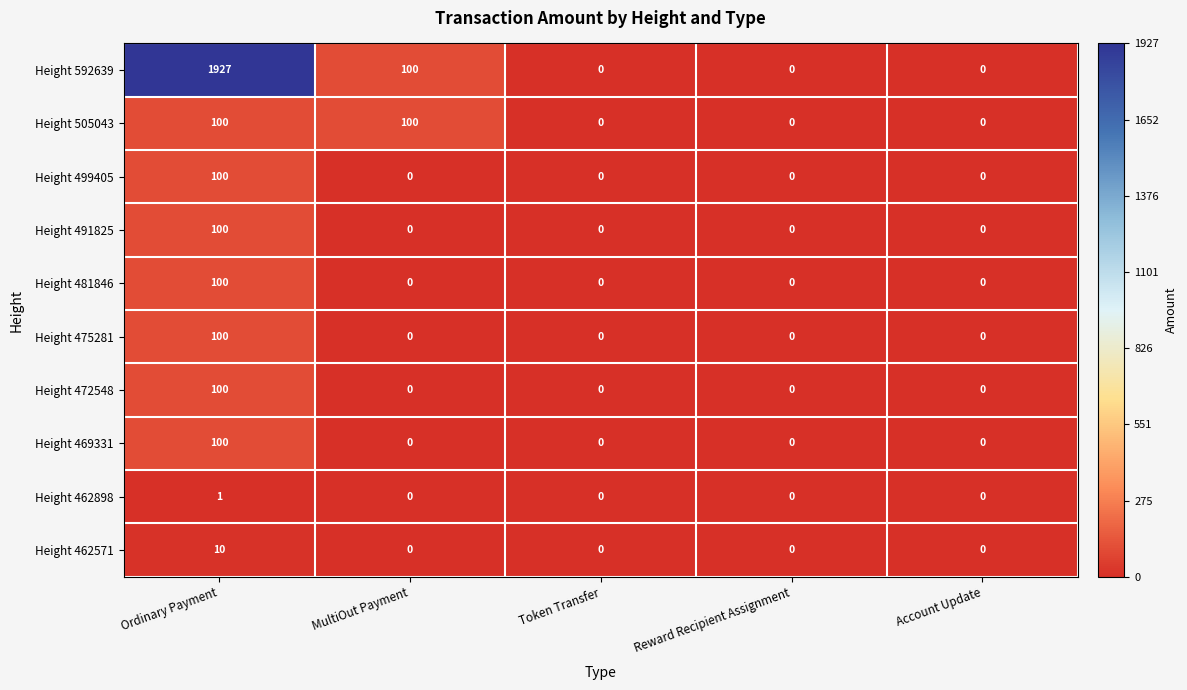

Which category has the highest value in the Height 499405 series?

Ordinary Payment